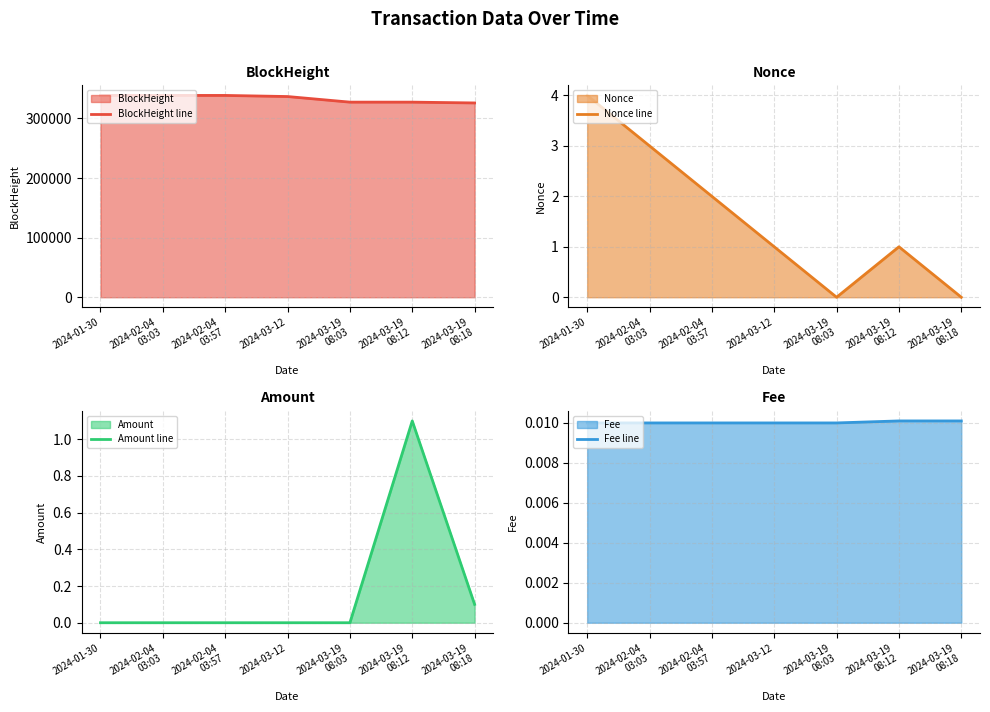

Which series has the widest spread of values?

BlockHeight line